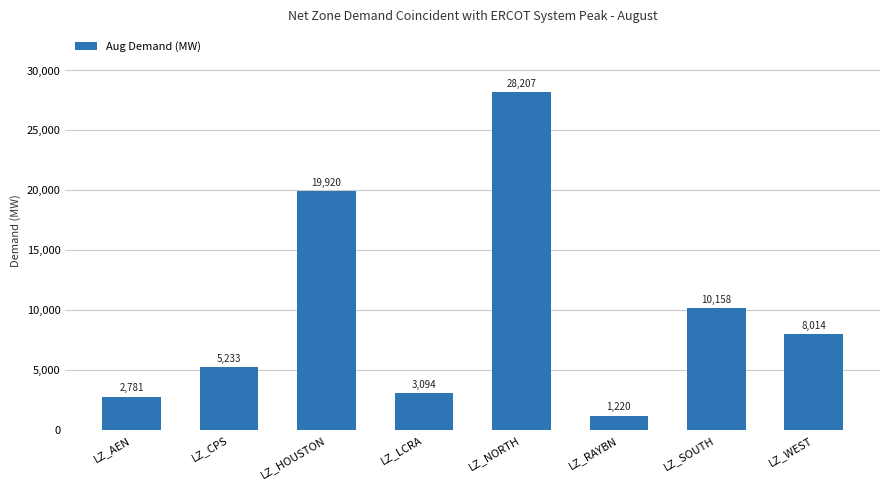

How many values are below 8014?

4